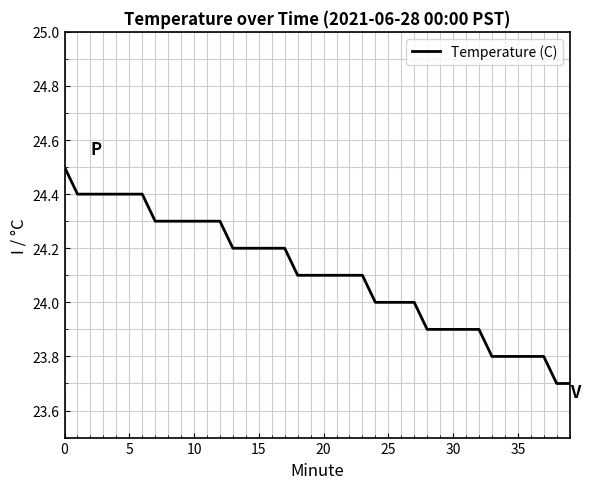

What is the difference between the maximum and minimum values?

0.8